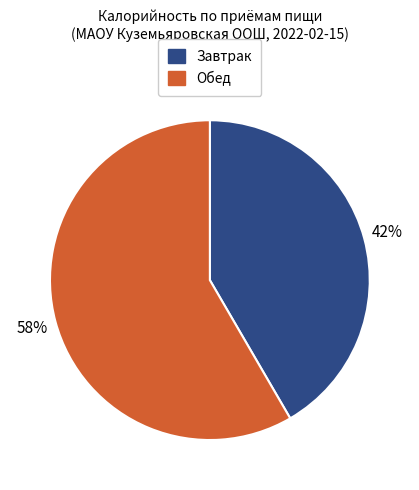

Is the sum of Обед and Завтрак greater than half?

Yes